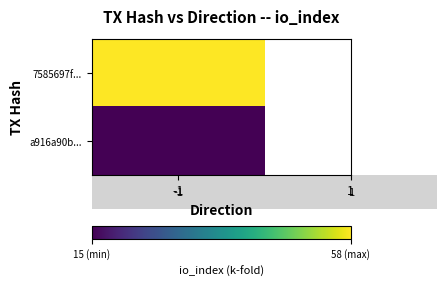

Which series changed the most between direction and io_index?

7585697f...